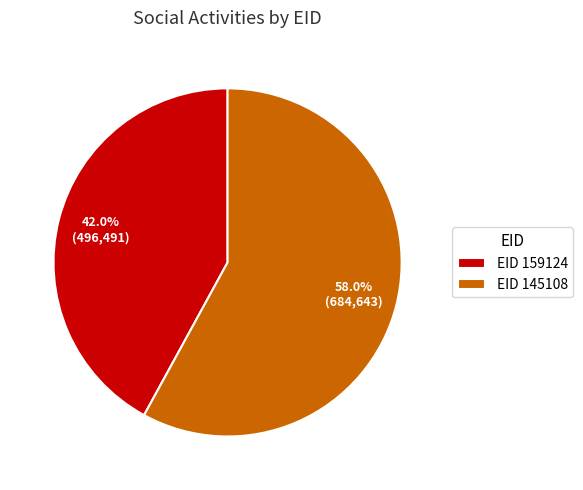

Is there a majority slice in this chart?

Yes